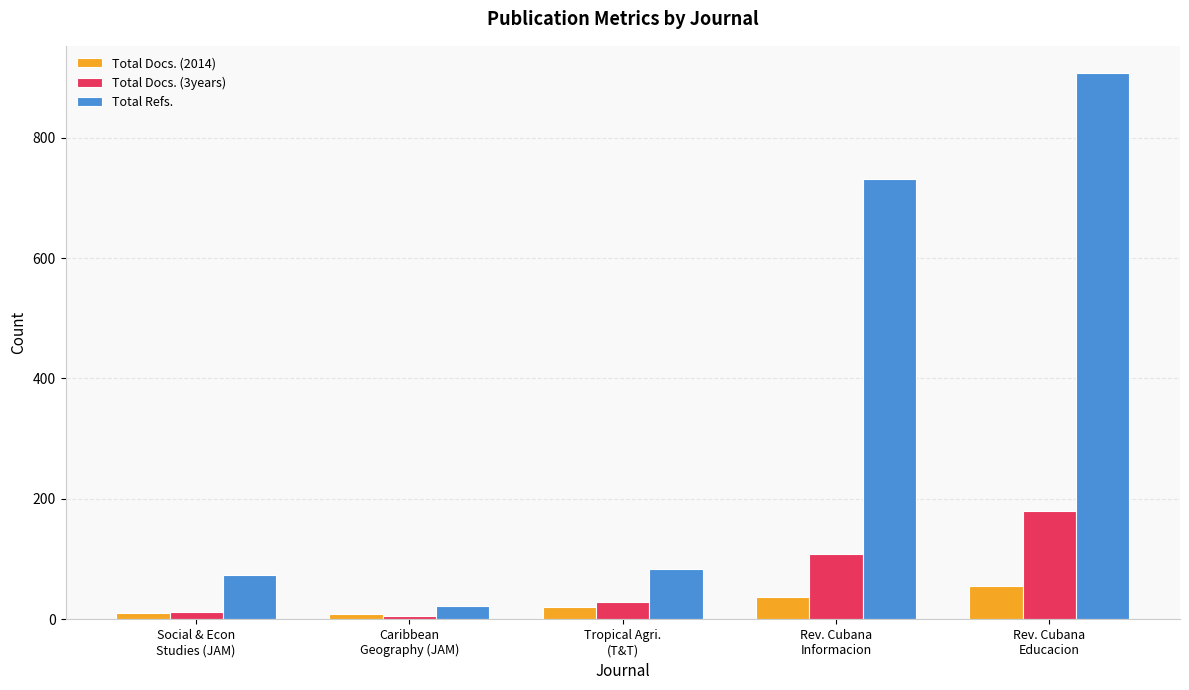

At which label is Total Docs. (3years) closest to 92?

Rev. Cubana
Informacion